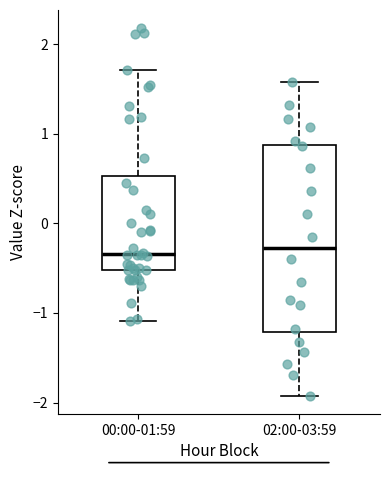

Reading left to right, read every box against the y-axis: the position of its median line, the range the box covers, and the ends of its whiskers. The values are not printed on the chart, so give them approximately, as read against the axis.

00:00-01:59: median -0.3, box -0.5 to 0.5, whiskers -1.1 to 1.7
02:00-03:59: median -0.3, box -1.2 to 0.9, whiskers -1.9 to 1.6